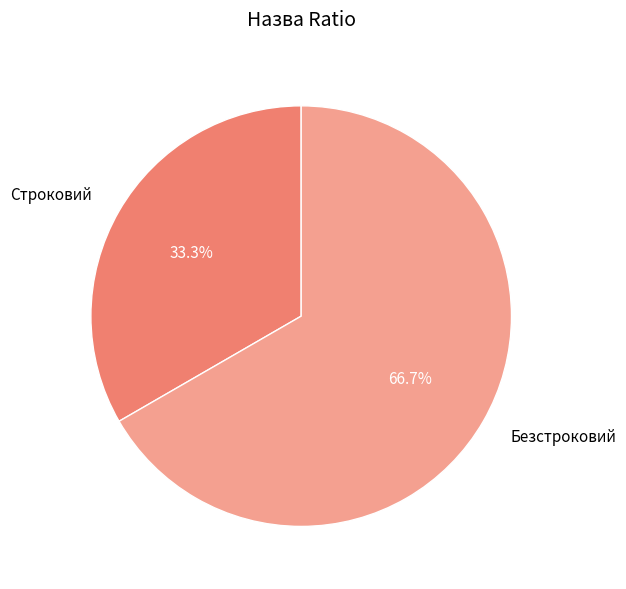

How many segments does this pie chart have?

2